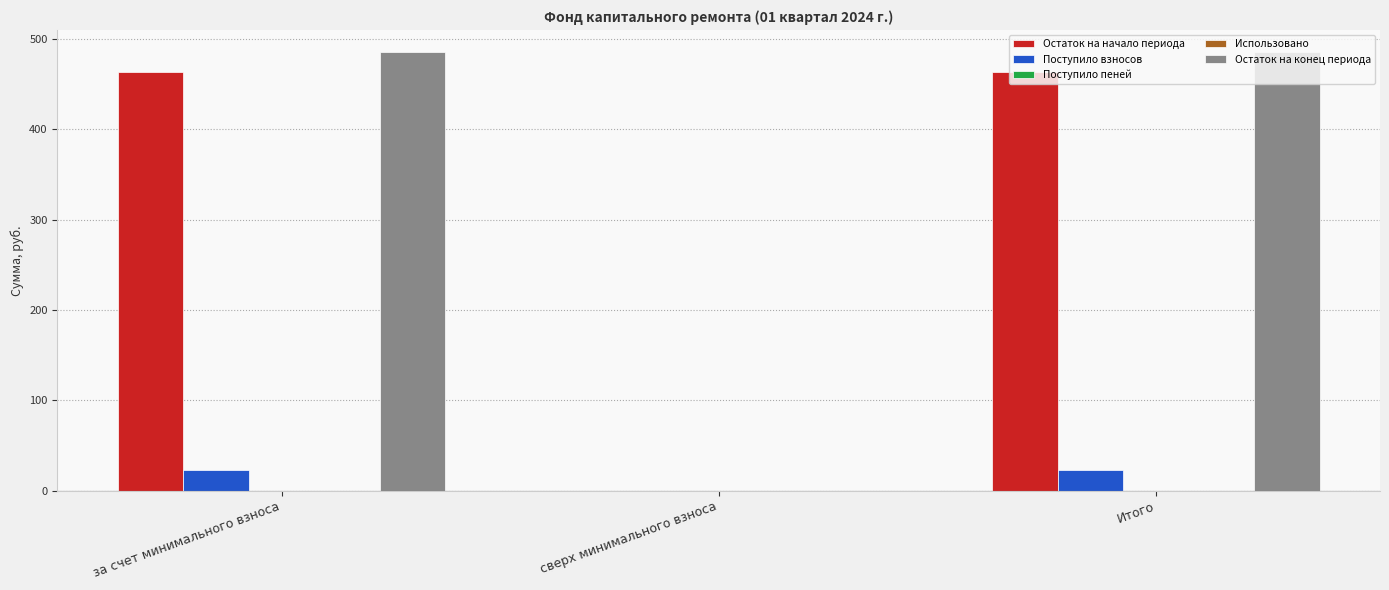

At which category is the sum across all series the highest?

за счет минимального взноса